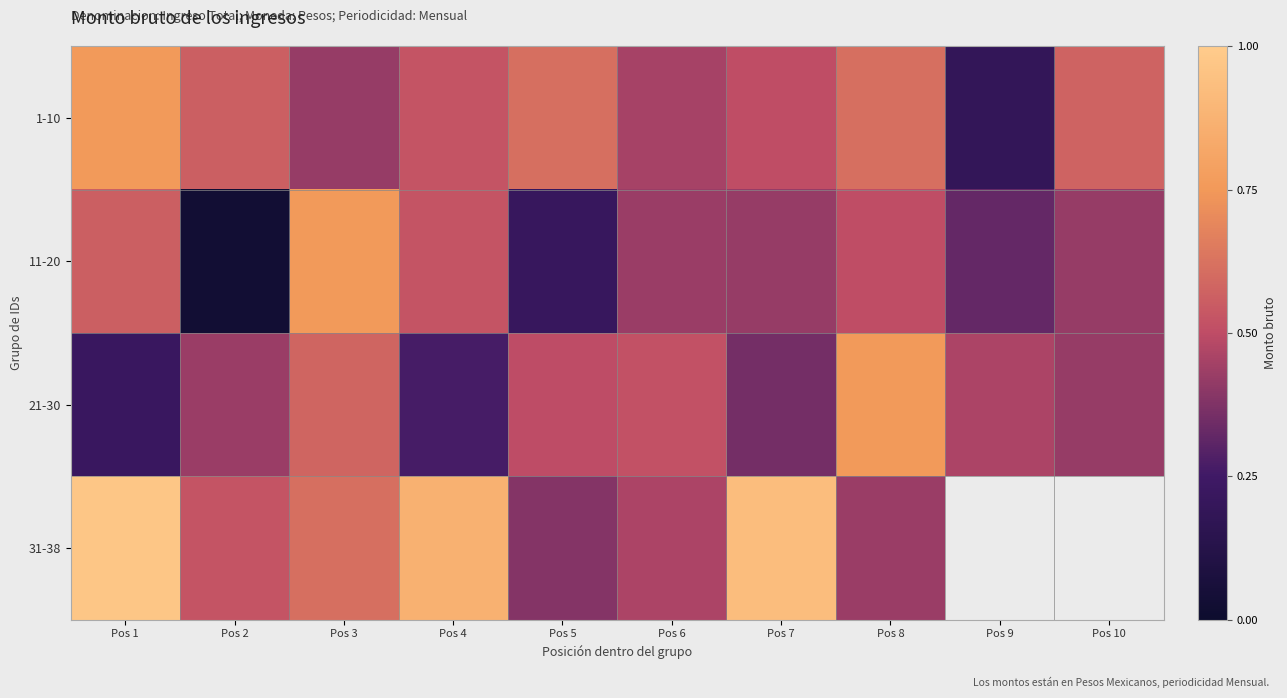

Where does the 1-10 series first go above 22289?

Pos 1